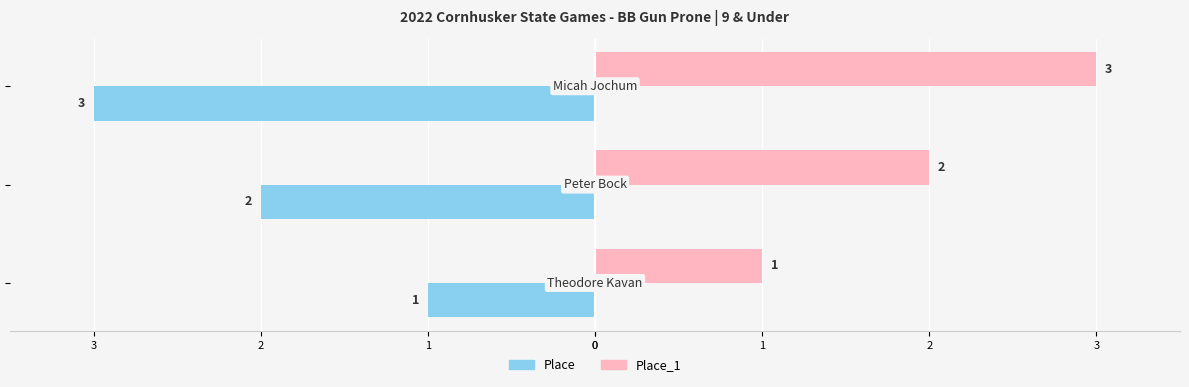

What are all the series names shown in the legend?

Place, Place_1